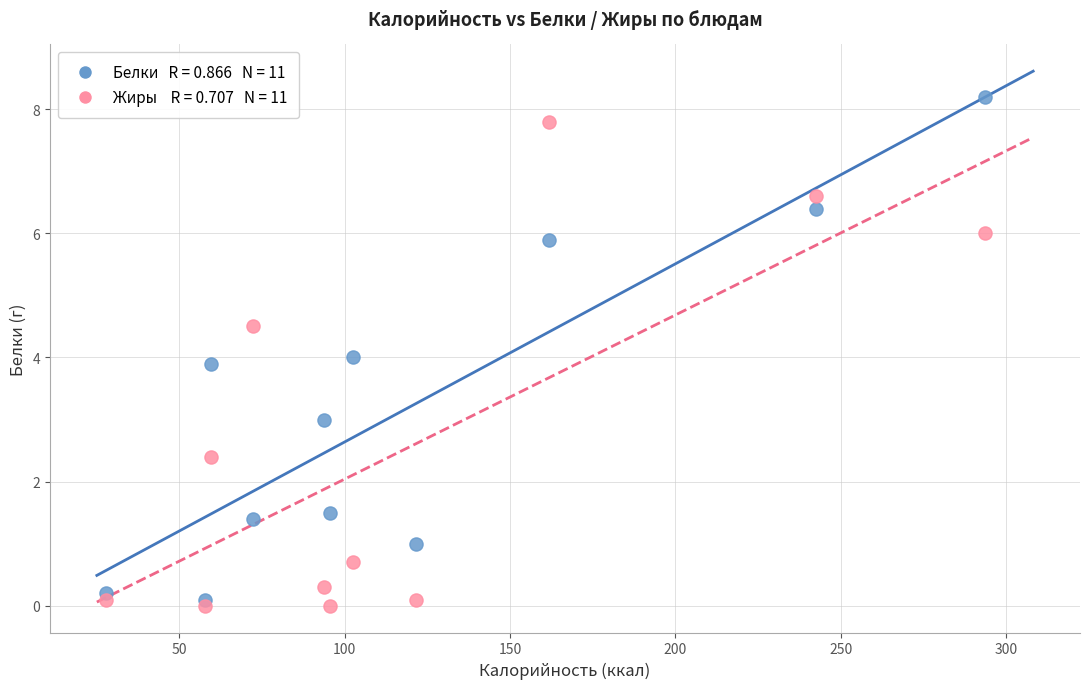

Across all data points, what is the range of Y values (max minus min)?

8.2